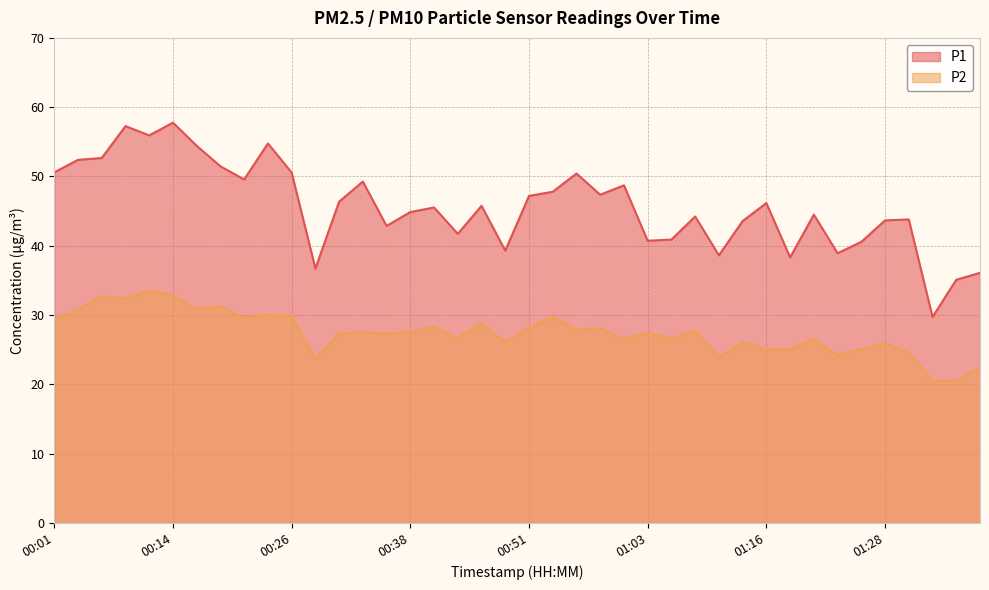

Which series has the largest range (max minus min)?

P1